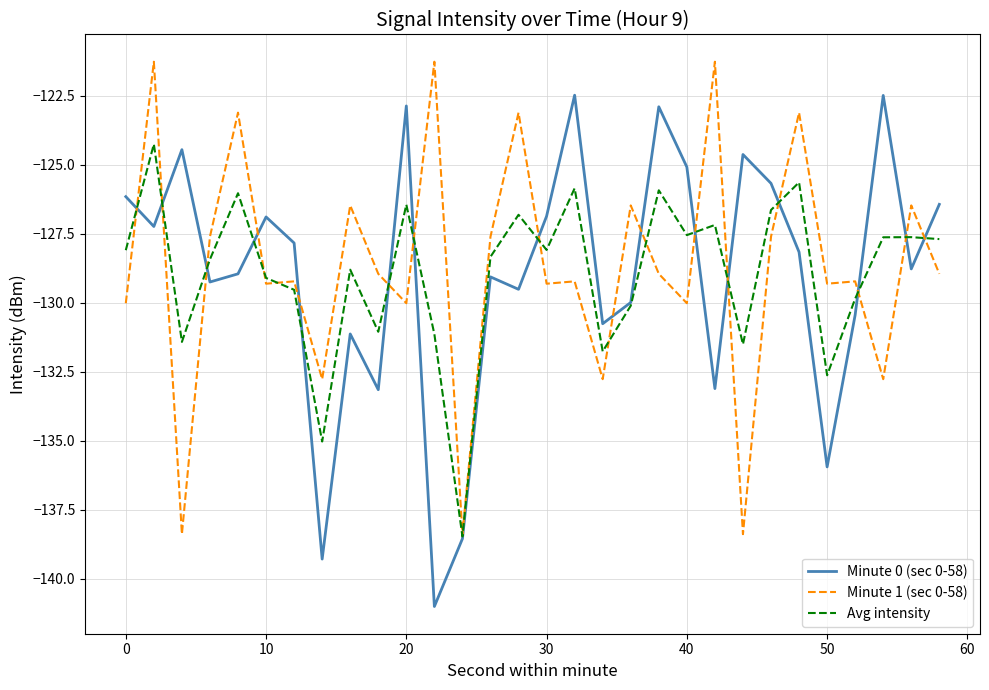

True or false: Avg intensity has more than 1 interior local peaks.

True